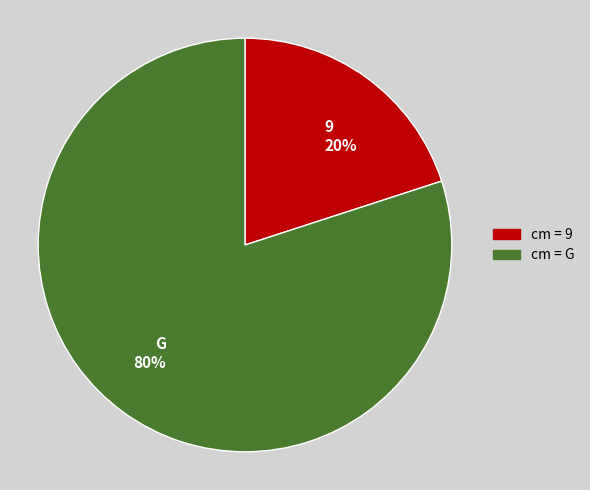

What percentage is the G slice, to the nearest percent?

80%